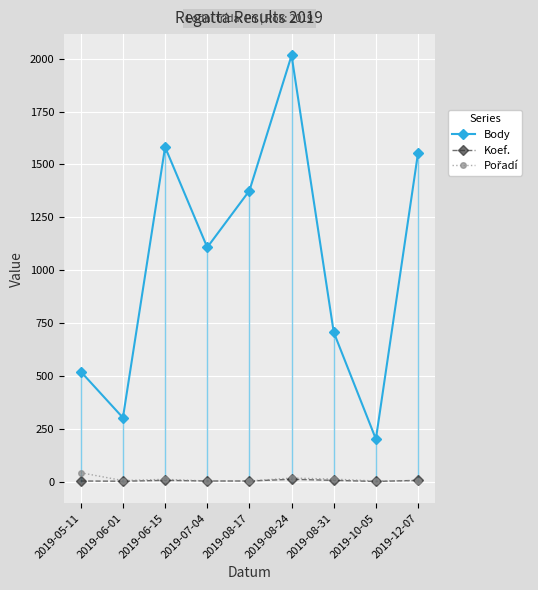

What is the minimum value shown in the chart?

2